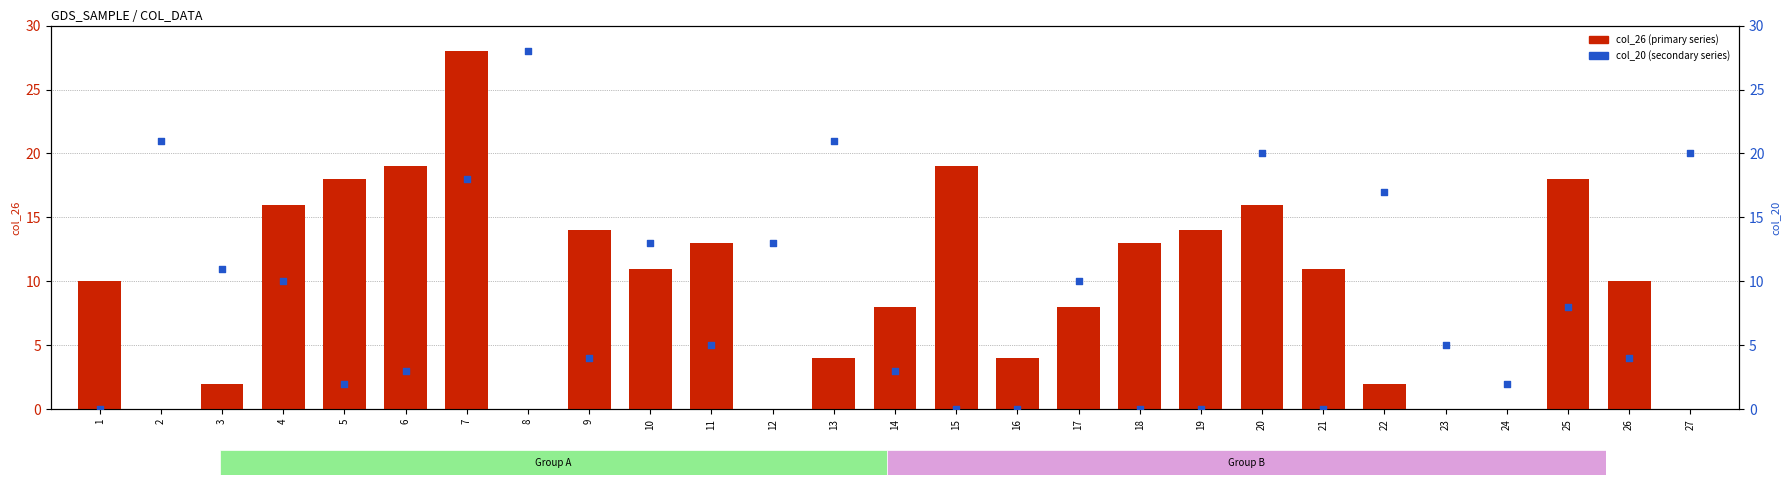

At which category is the sum across all series the highest?

7